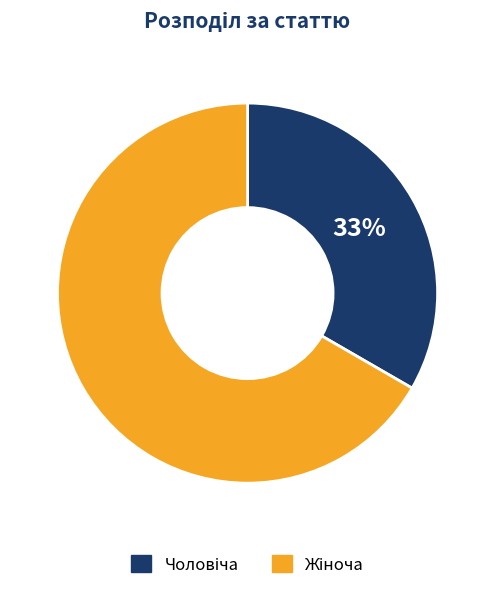

To the nearest percent, what is the average slice percentage?

50%